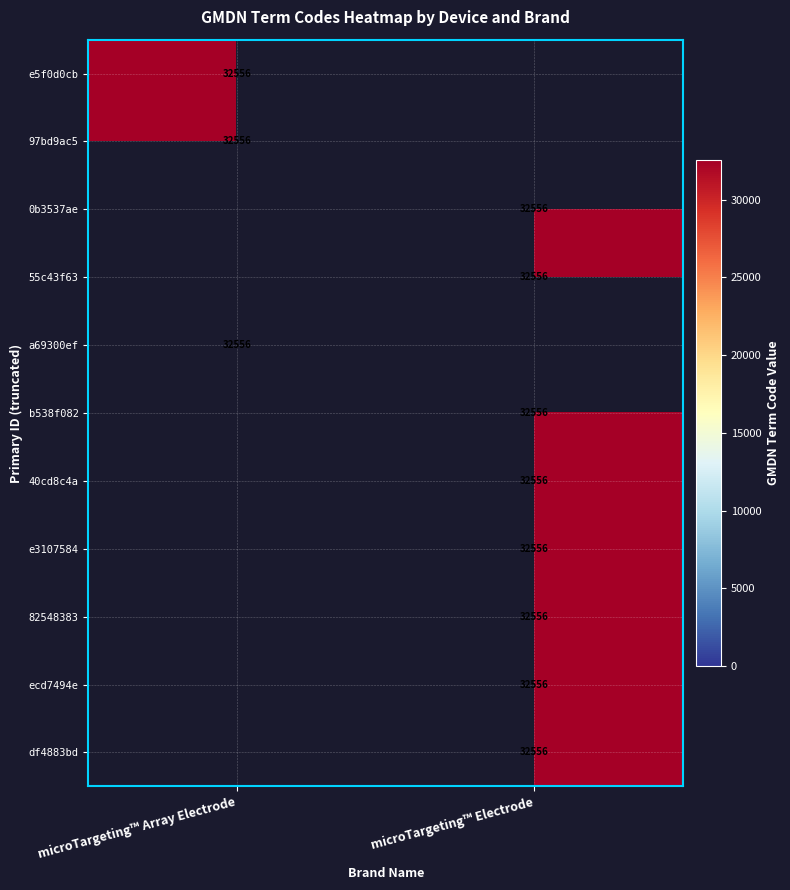

What is the average value of the microTargeting™ Electrode series?

23677